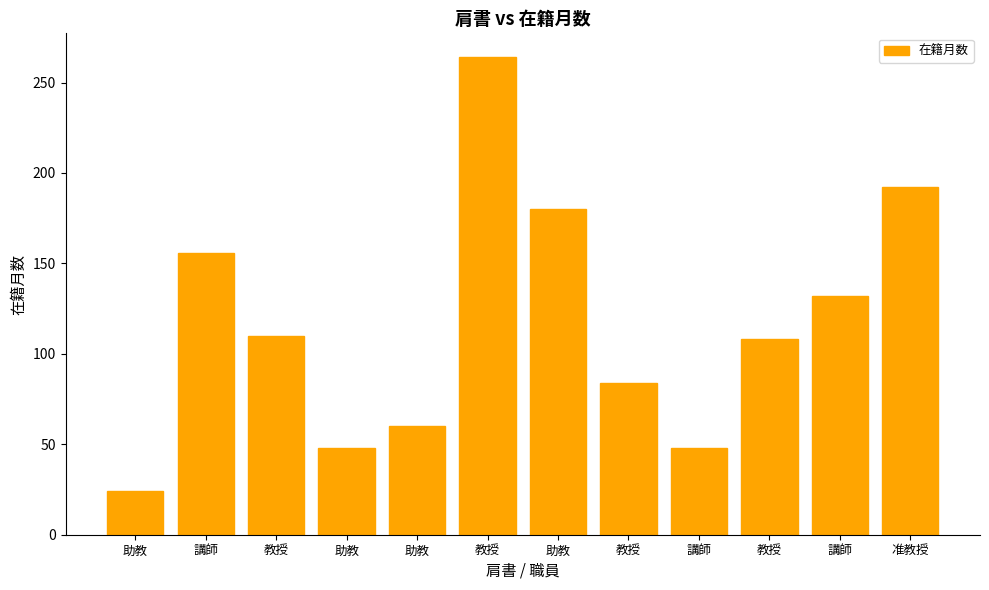

How many categories are shown in the chart?

12